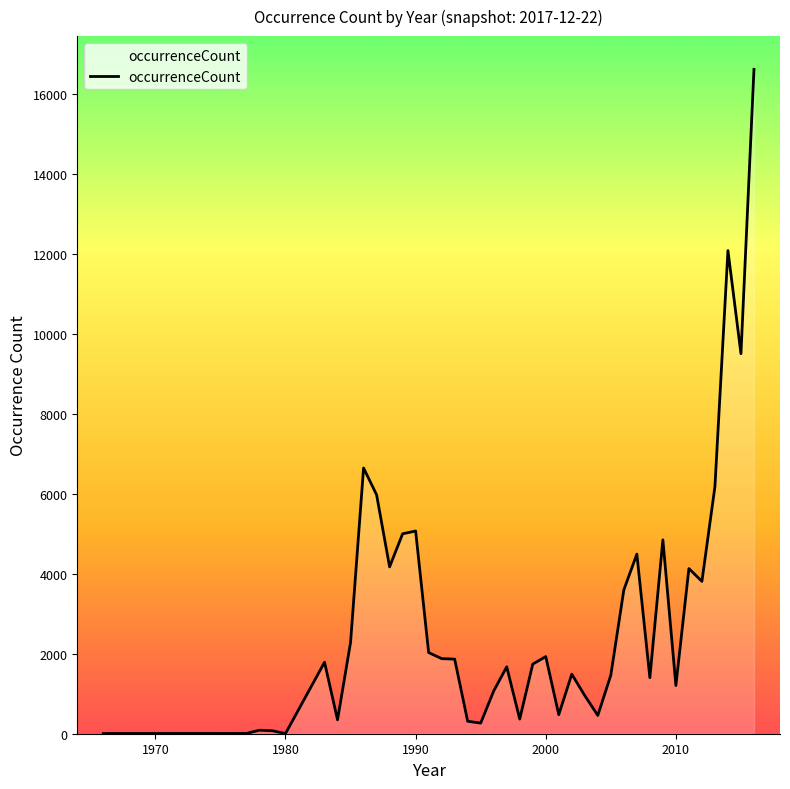

What is the greatest value displayed?

16614